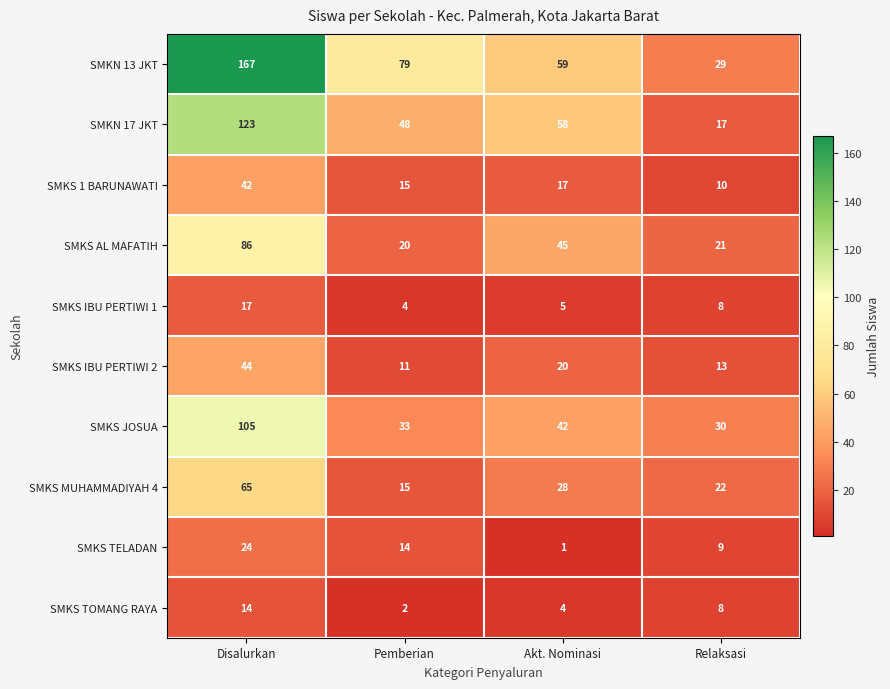

What is the maximum value for SMKN 13 JKT?

167